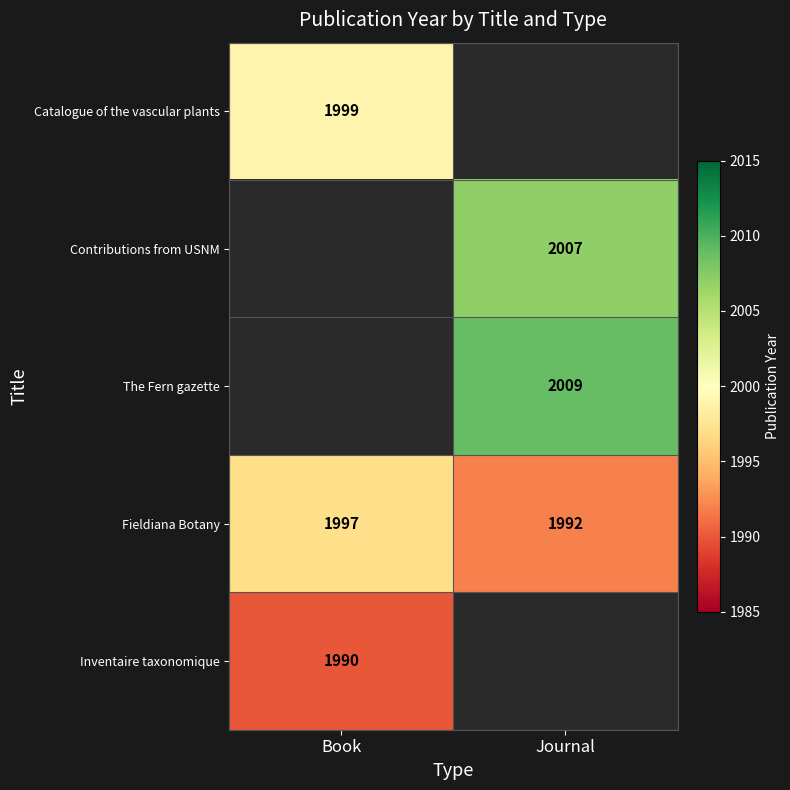

Is the value of The Fern gazette at Journal greater than the value of Fieldiana Botany at Book?

Yes